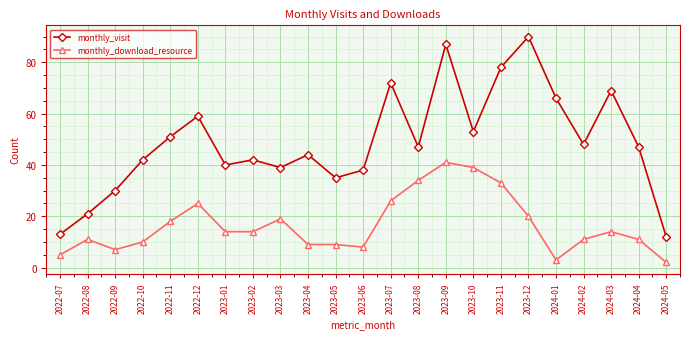

What position from the left is 2024-04?

22